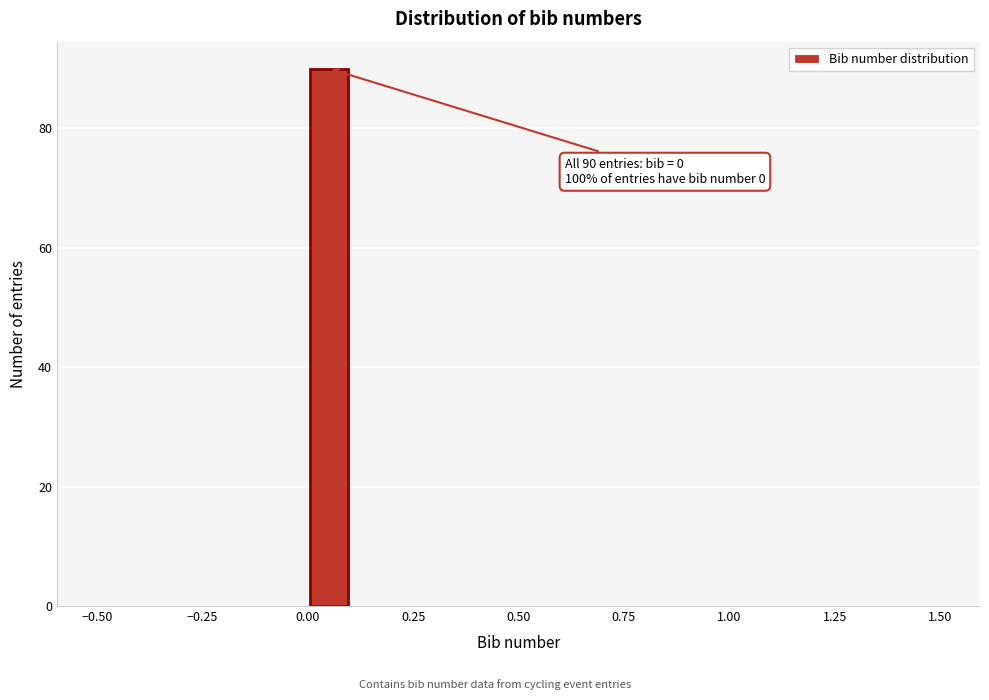

Around what value on the x-axis is the tallest bar? Give the approximate position of its centre, as read against the axis.

0.05